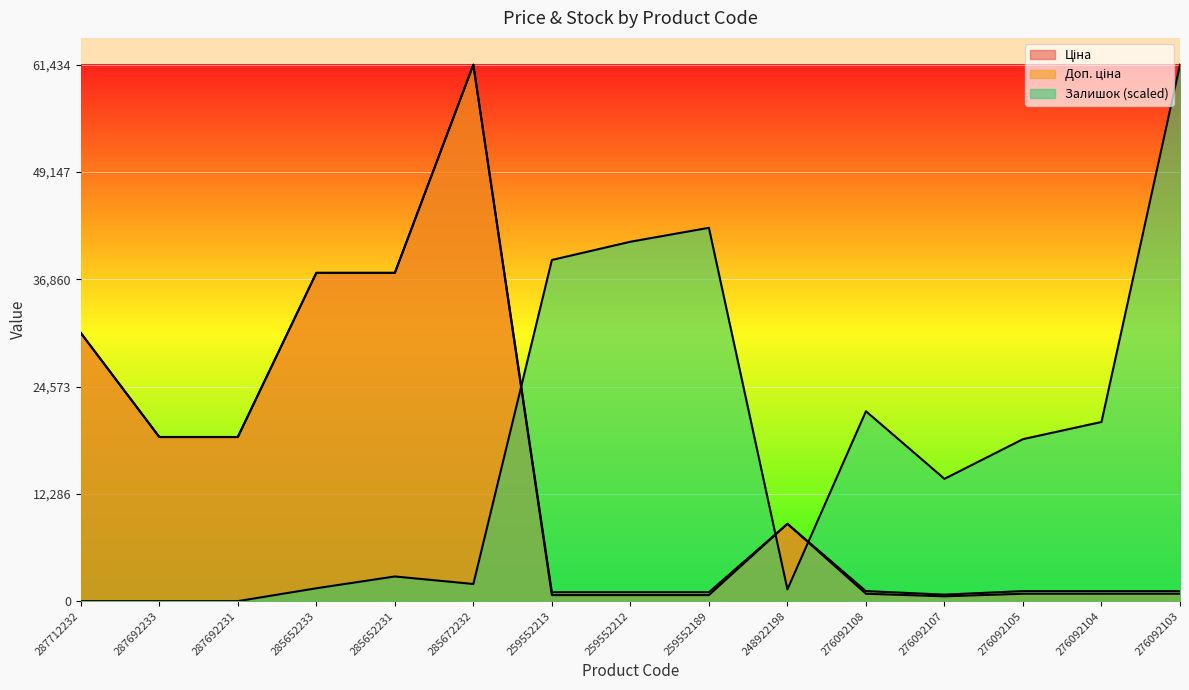

What is the difference between the maximum and second lowest values in the Ціна series?

60740.5